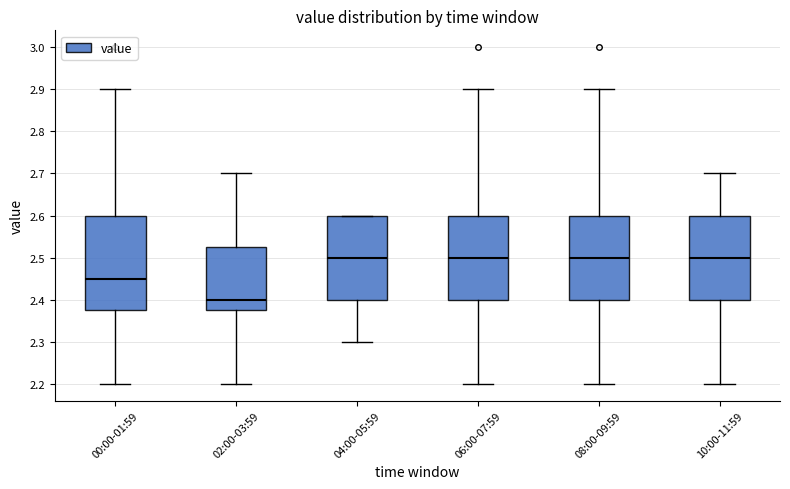

Where does the median line of the box for 06:00-07:59 sit on the y-axis? The values are not printed on the chart, so give them approximately, as read against the axis.

2.50